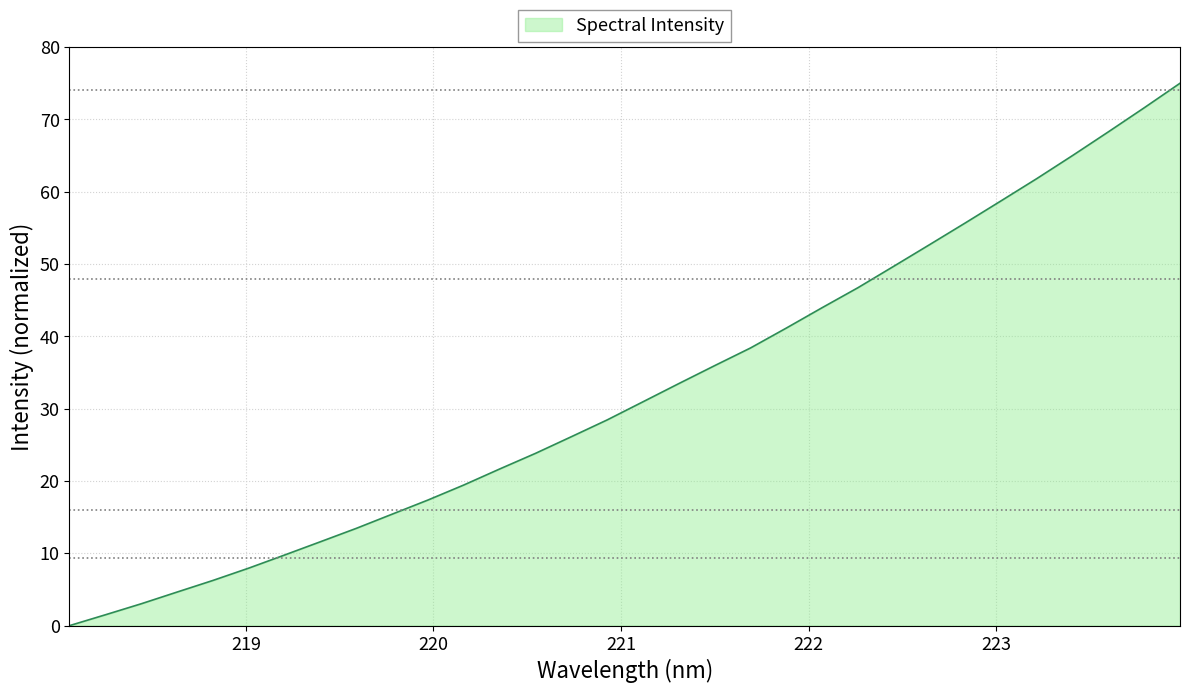

How many lines are shown in the chart?

1